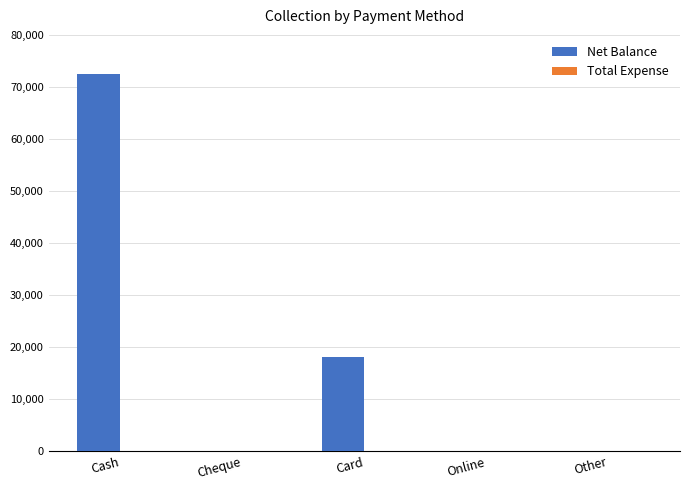

True or false: the data shows 0 at Other.

True